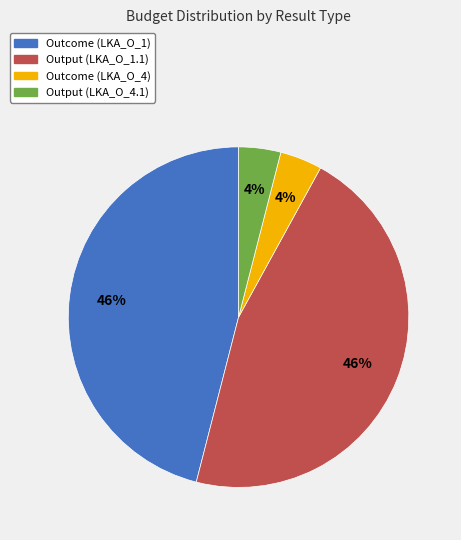

Is there a majority slice in this chart?

No